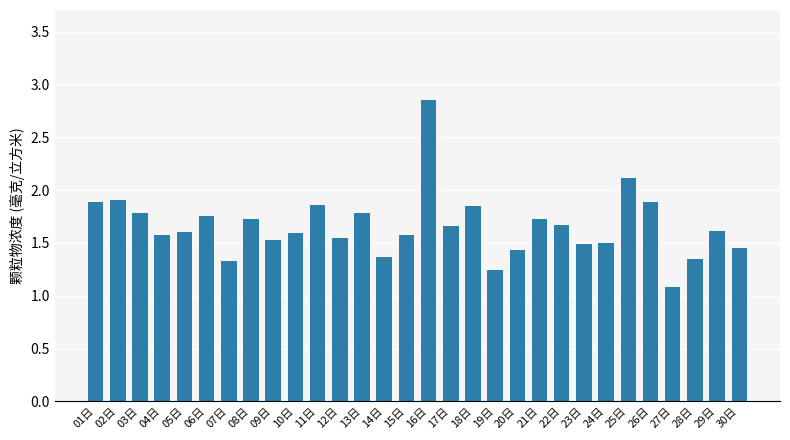

What is the sum of the values at 04日 and 09日?

3.1